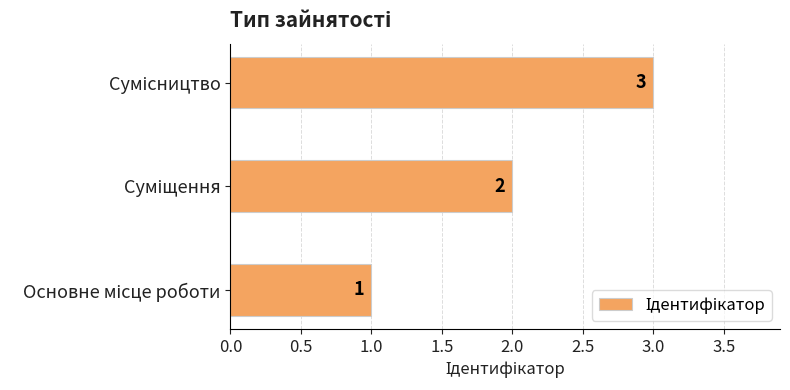

Does the chart contain stacked bars?

No